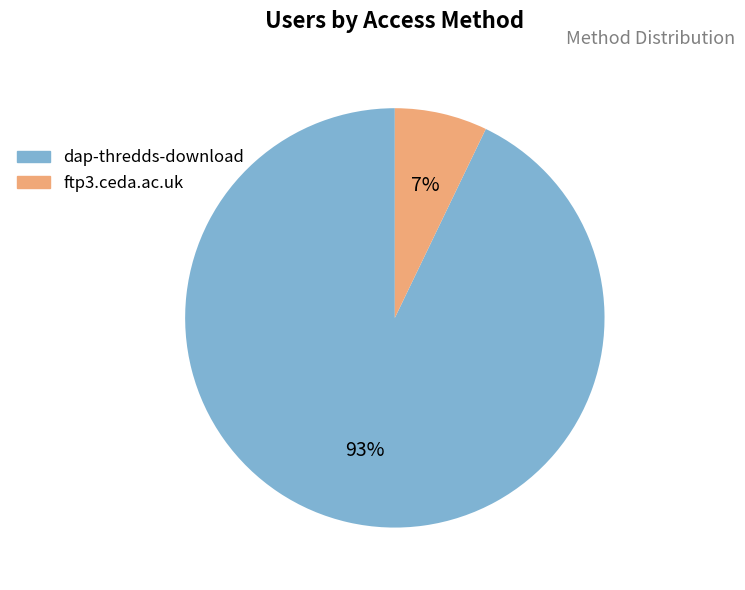

Count the number of slices in the pie.

2